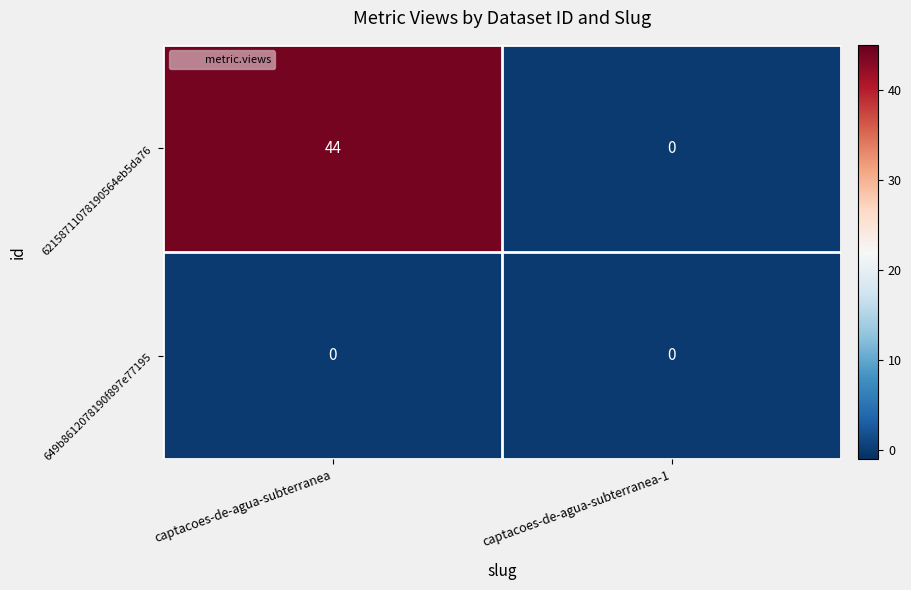

What is the total value across all series at captacoes-de-agua-subterranea?

44